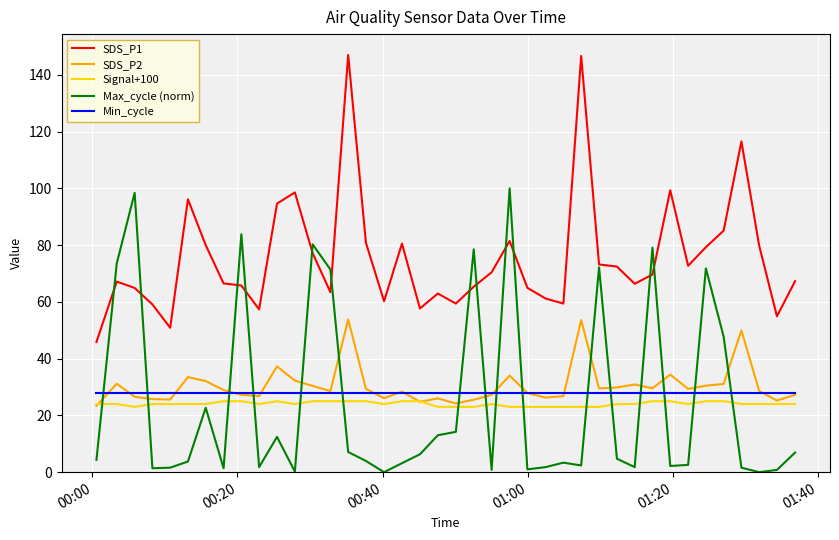

What is the maximum value for Signal+100?

25.0